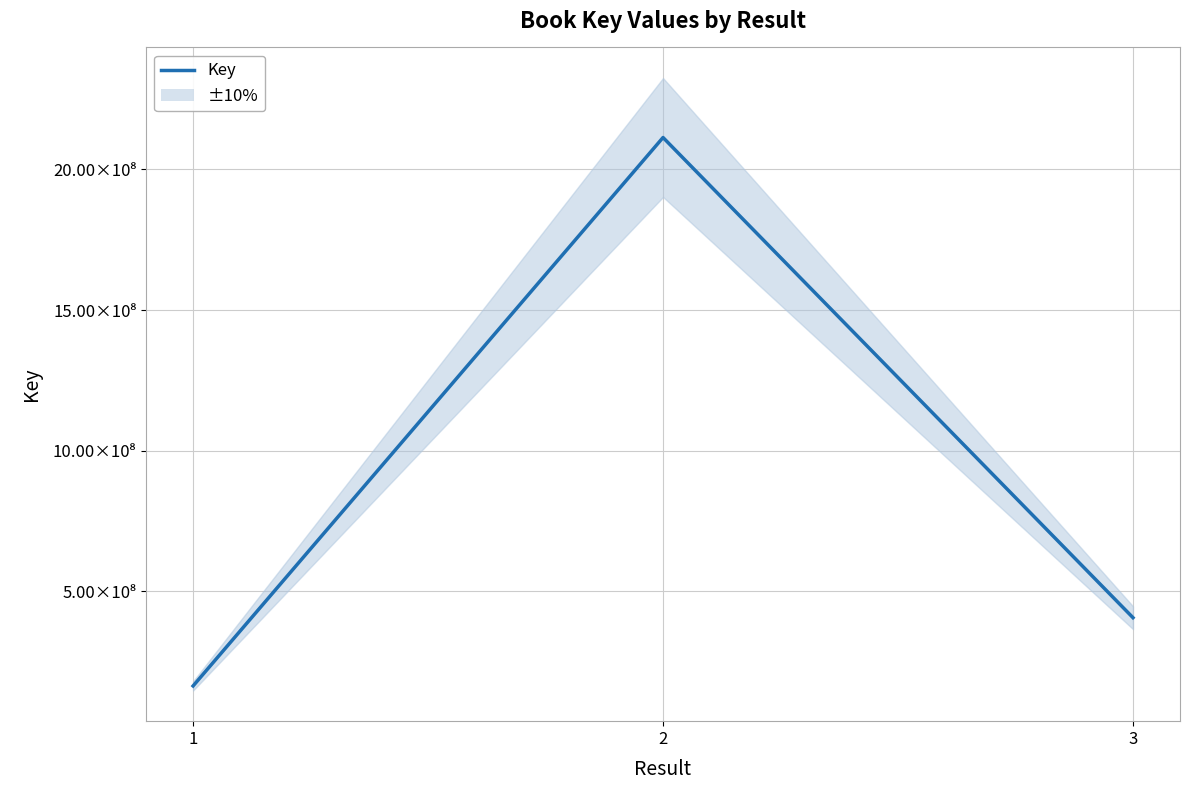

Approximately how many times larger is the value at 2 compared to 1?

12.9